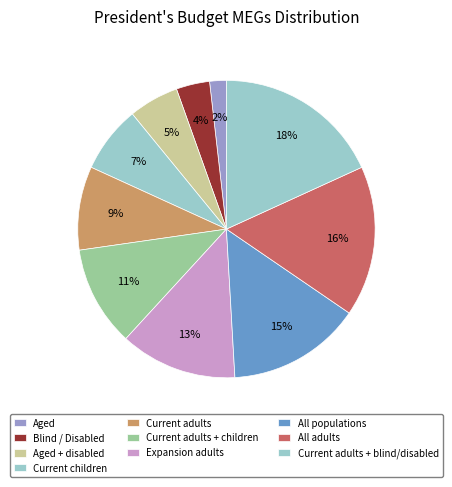

Rank the categories by value from lowest to highest.

Aged, Blind / Disabled, Aged + disabled, Current children, Current adults, Current adults + children, Expansion adults, All populations, All adults, Current adults + blind/disabled